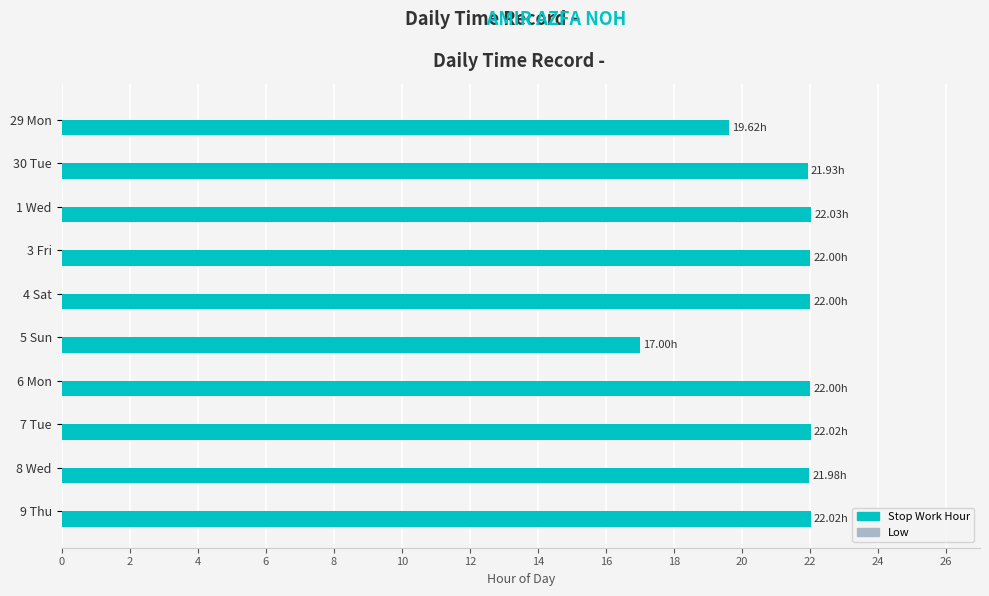

What is the sum of the values at 3 Fri and 5 Sun?

39.0